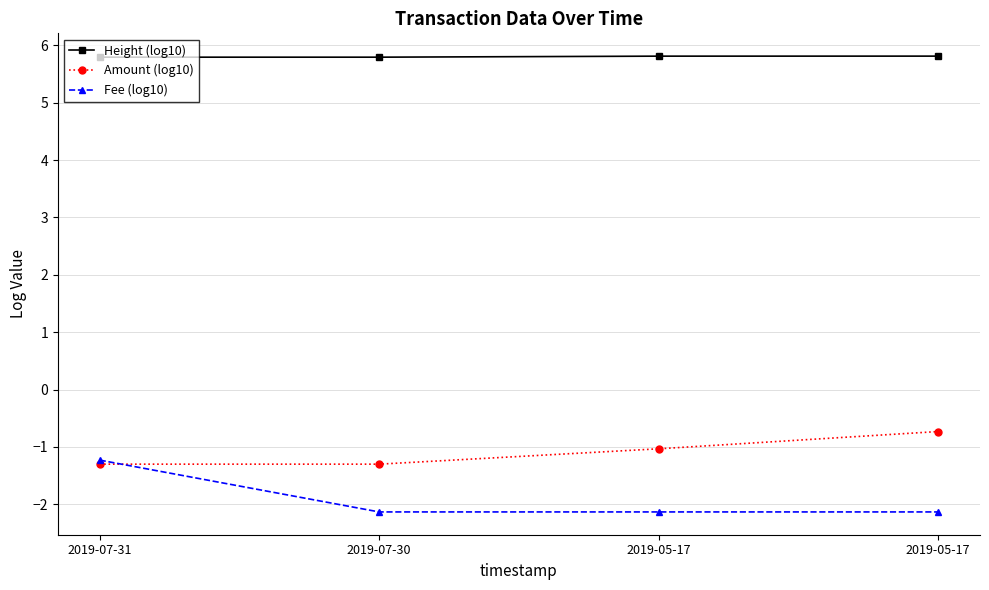

Reading right to left, list all the values displayed in this chart.

Height (log10): 2019-05-17=5.8	2019-05-17=5.8	2019-07-30=5.8	2019-07-31=5.8
Amount (log10): 2019-05-17=-0.7	2019-05-17=-1.0	2019-07-30=-1.3	2019-07-31=-1.3
Fee (log10): 2019-05-17=-2.1	2019-05-17=-2.1	2019-07-30=-2.1	2019-07-31=-1.2